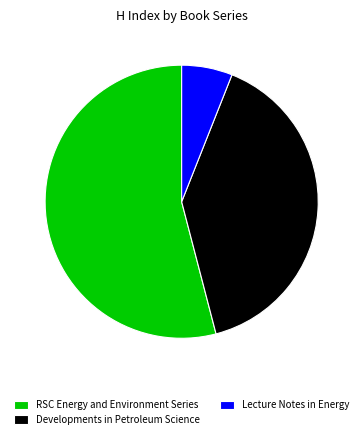

Which has a higher value, Lecture Notes in Energy or Developments in Petroleum Science?

Developments in Petroleum Science